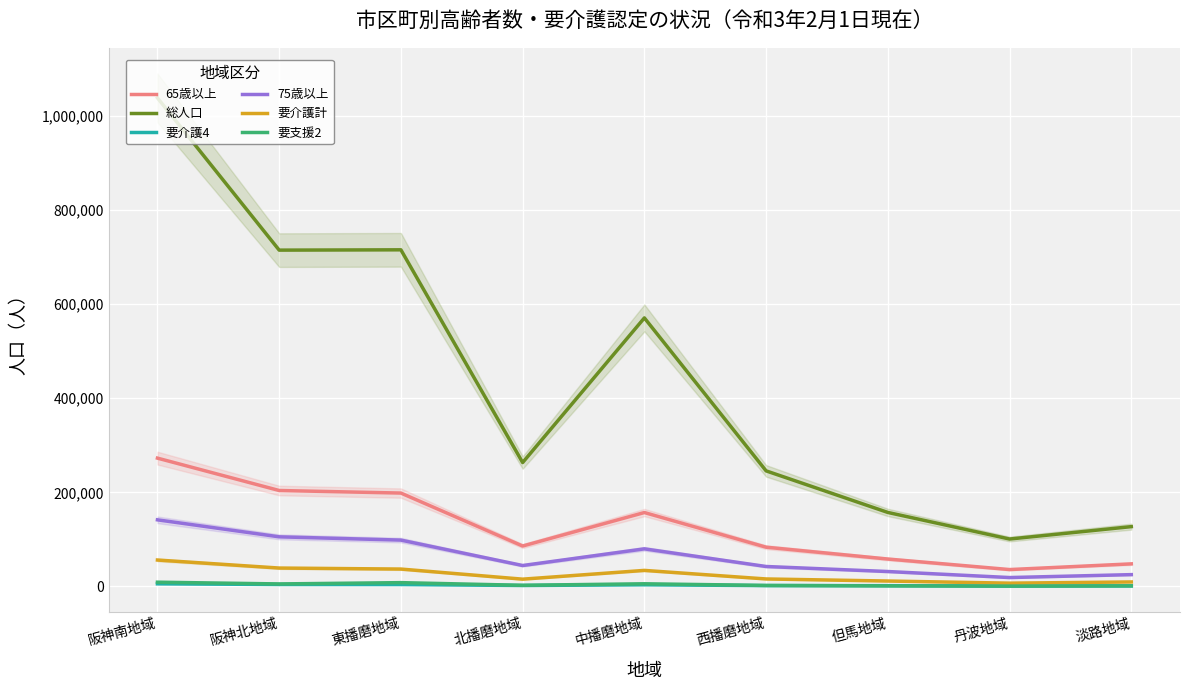

List the labels in order of 65歳以上 value, smallest first.

丹波地域, 淡路地域, 但馬地域, 西播磨地域, 北播磨地域, 中播磨地域, 東播磨地域, 阪神北地域, 阪神南地域